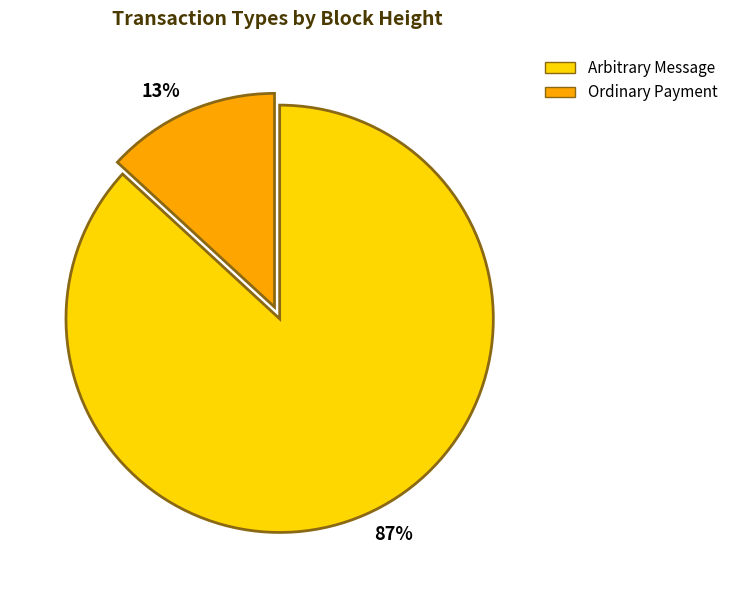

Which slice is the smallest?

Ordinary Payment